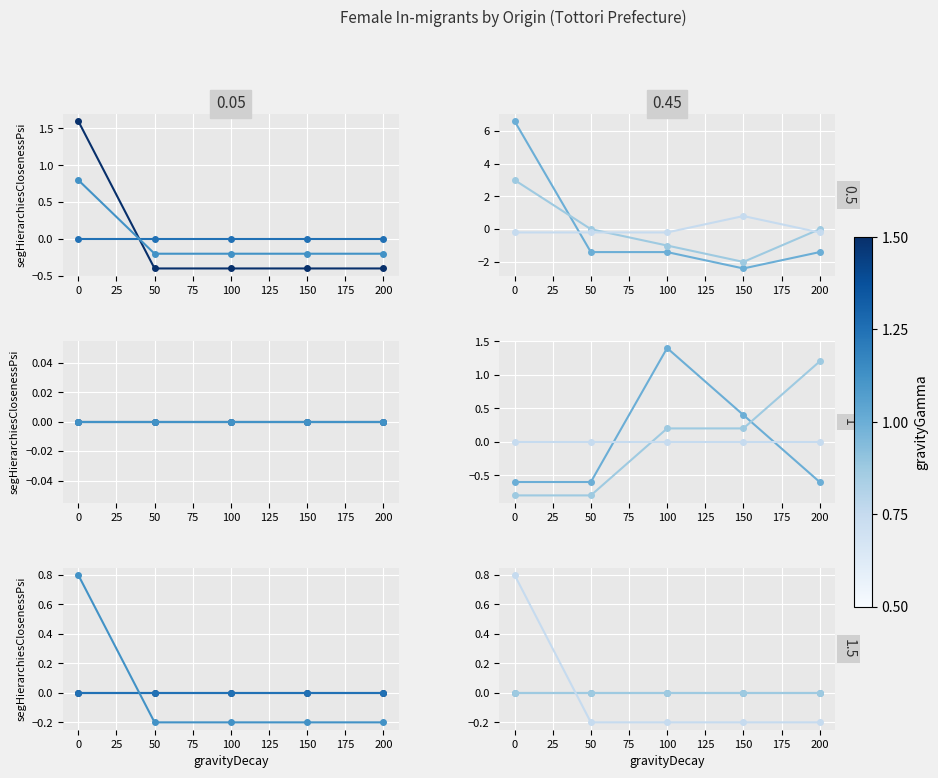

True or false: 神奈川県(col_30) has more than 1 points higher than both neighbors.

False